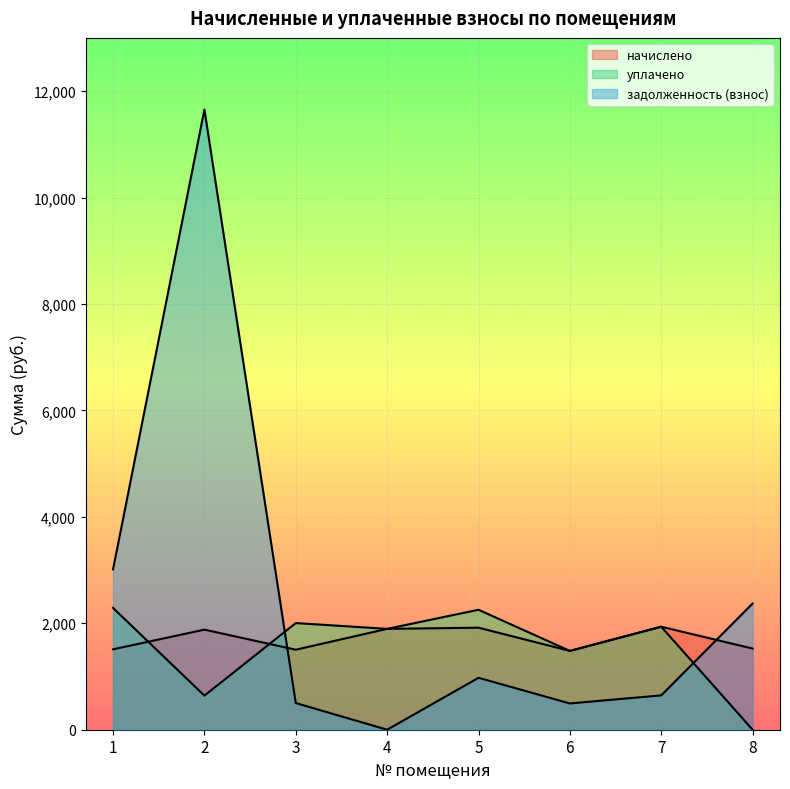

What is the average value of the начислено series?

1706.1